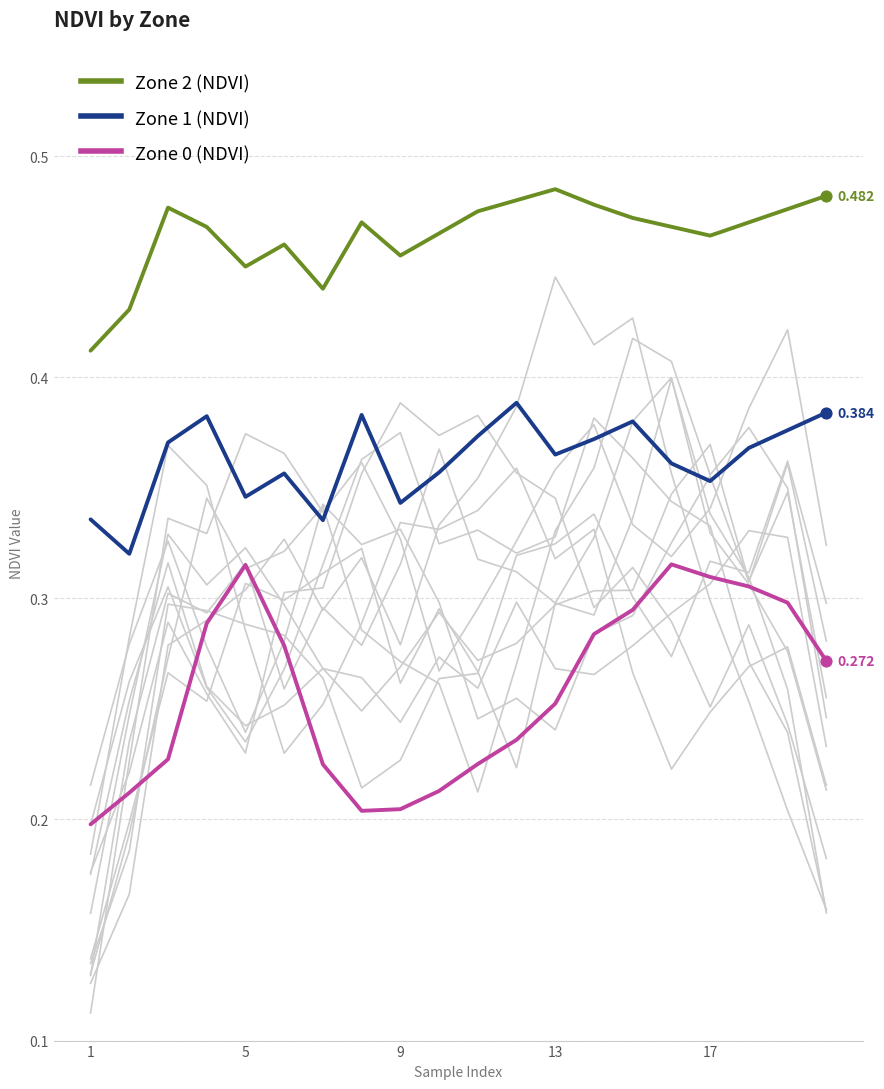

What are all the series names shown in the legend?

Zone 2 (NDVI), Zone 1 (NDVI), Zone 0 (NDVI)